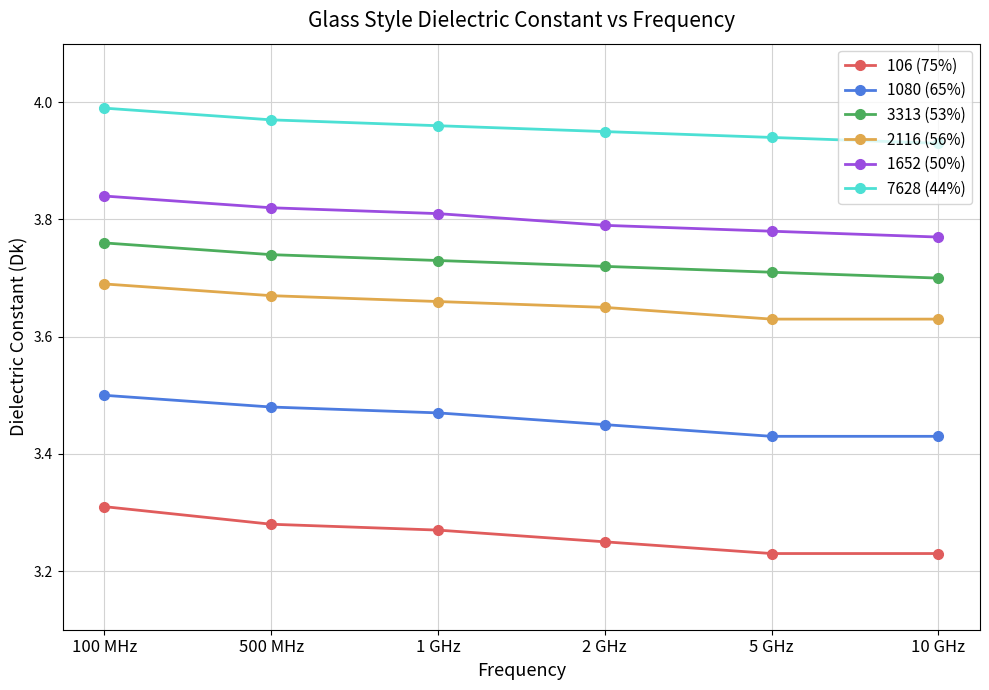

Which series has the widest spread of values?

106 (75%)